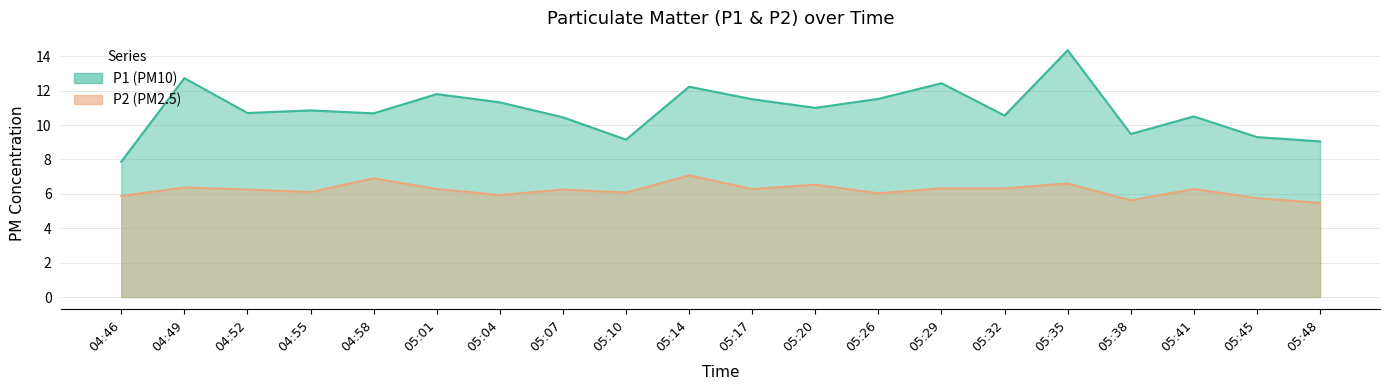

List the series in order of their overall mean, lowest first.

P2, P1